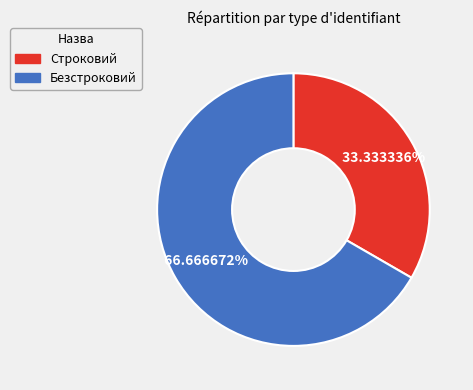

The Строковий slice represents 33% of the pie. True or false?

True